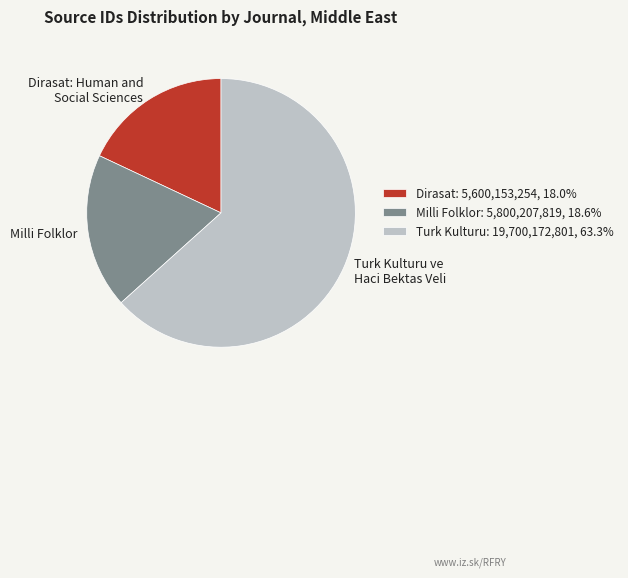

Which category has the smallest portion of the pie?

Dirasat: Human and Social Sciences